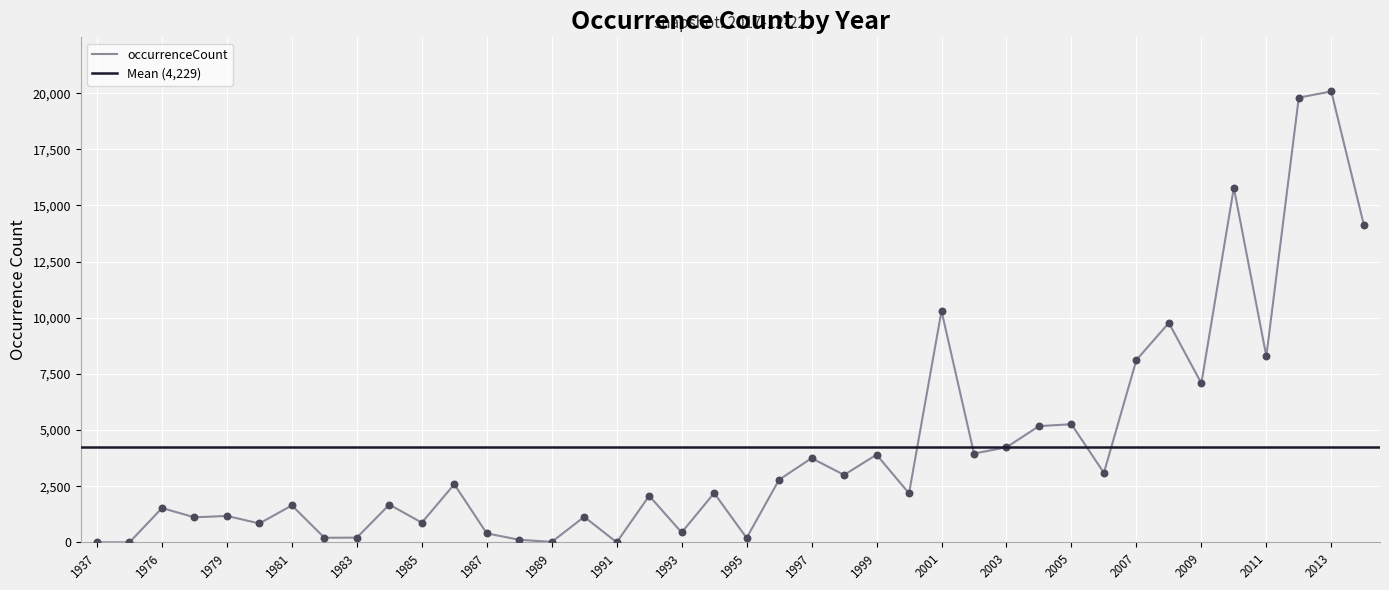

Between 2009 and 1981, which is larger?

2009